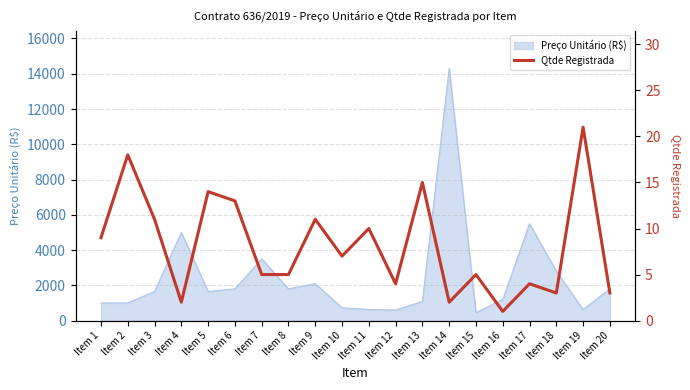

True or false: there are more than 1 points higher than both neighbors.

True